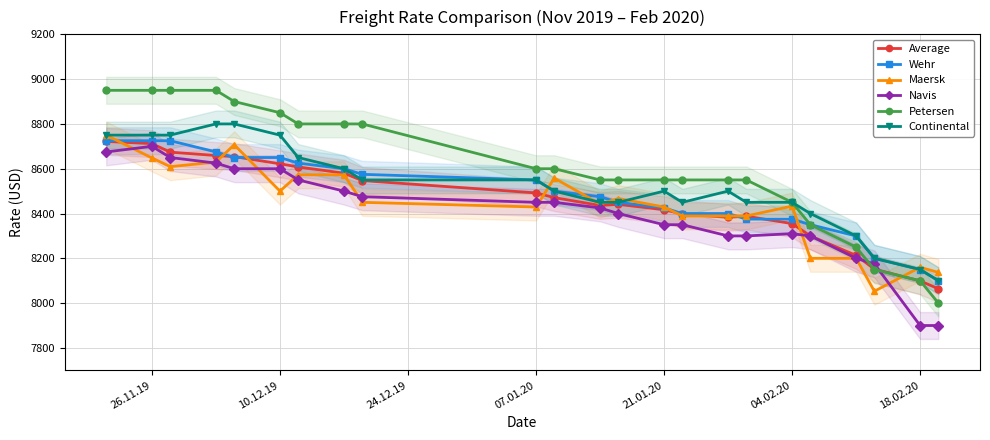

What is the lowest value of the Navis series?

7900